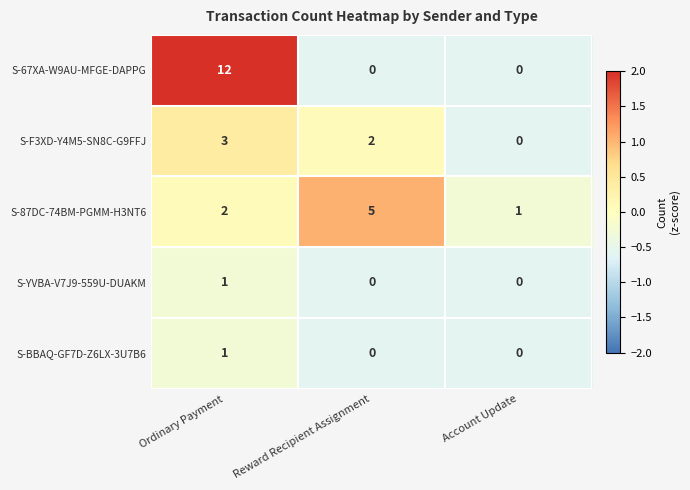

Reading right to left, what are all the values shown in this chart?

S-67XA-W9AU-MFGE-DAPPG: Account Update=0	Reward Recipient Assignment=0	Ordinary Payment=12
S-F3XD-Y4M5-SN8C-G9FFJ: Account Update=0	Reward Recipient Assignment=2	Ordinary Payment=3
S-87DC-74BM-PGMM-H3NT6: Account Update=1	Reward Recipient Assignment=5	Ordinary Payment=2
S-YVBA-V7J9-559U-DUAKM: Account Update=0	Reward Recipient Assignment=0	Ordinary Payment=1
S-BBAQ-GF7D-Z6LX-3U7B6: Account Update=0	Reward Recipient Assignment=0	Ordinary Payment=1